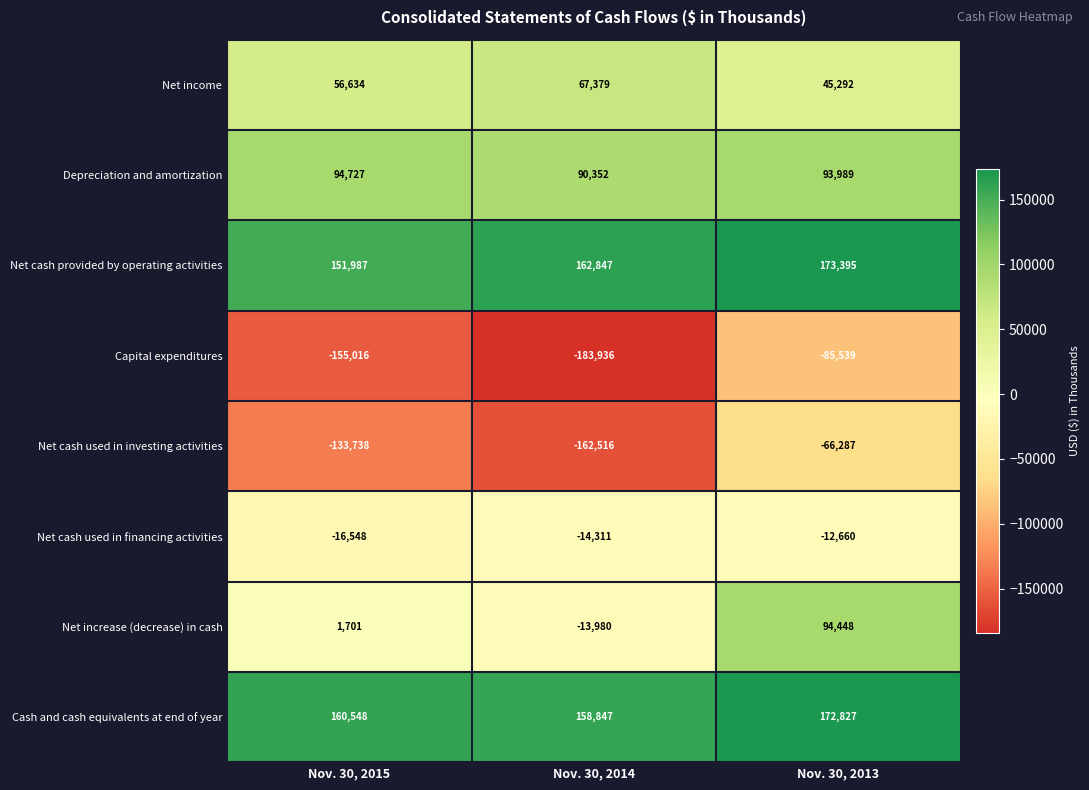

What is the approximate value of Cash and cash equivalents at end of year at Nov. 30, 2014, to the nearest 10?

158850